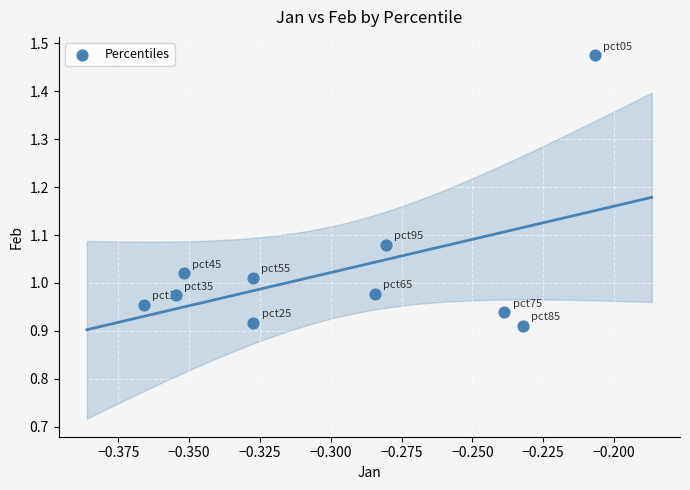

What is the average X value?

-0.3